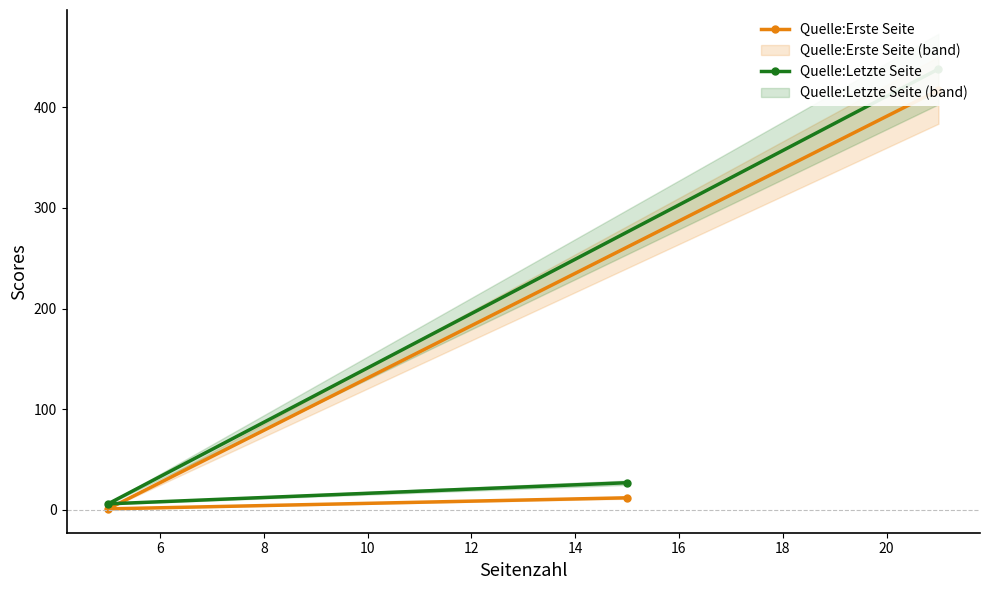

What is the value of the Quelle:Letzte Seite point at the 2nd from the left?

6